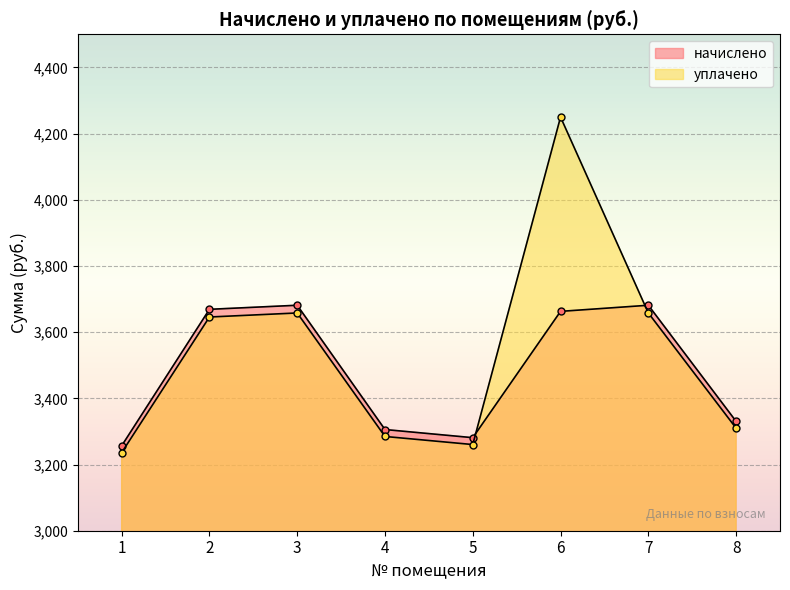

Where is уплачено nearest to the value 3742?

3